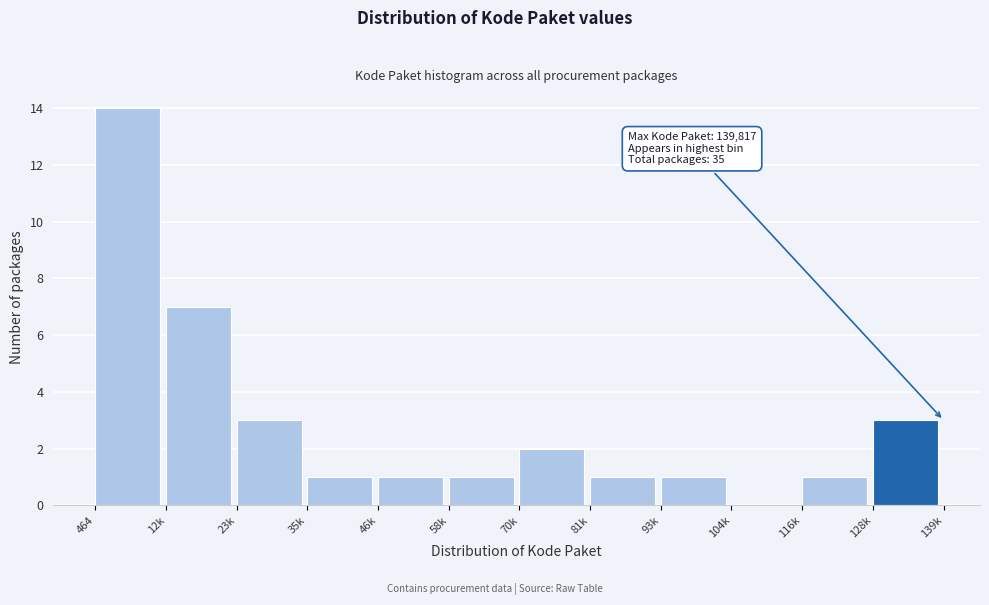

Reading left to right, list all the values displayed in this chart.

464=14	12k=7	23k=3	35k=1	46k=1	58k=1	70k=2	81k=1	93k=1	104k=0	116k=1	128k=3